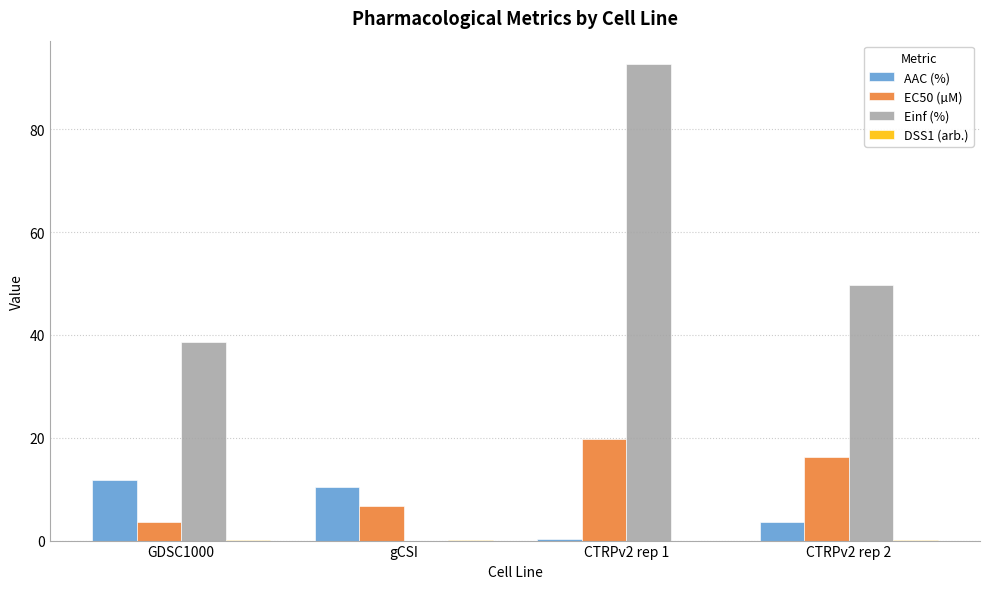

Which series has the largest total across all categories?

Einf (%)